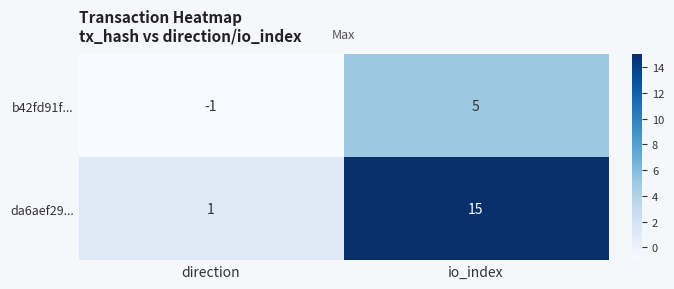

At how many categories does at least one series exceed 2?

1